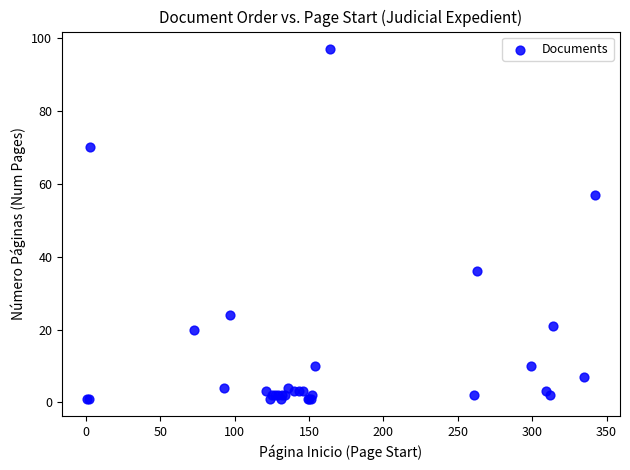

What Y value in the scatter plot is closest to 49?

57